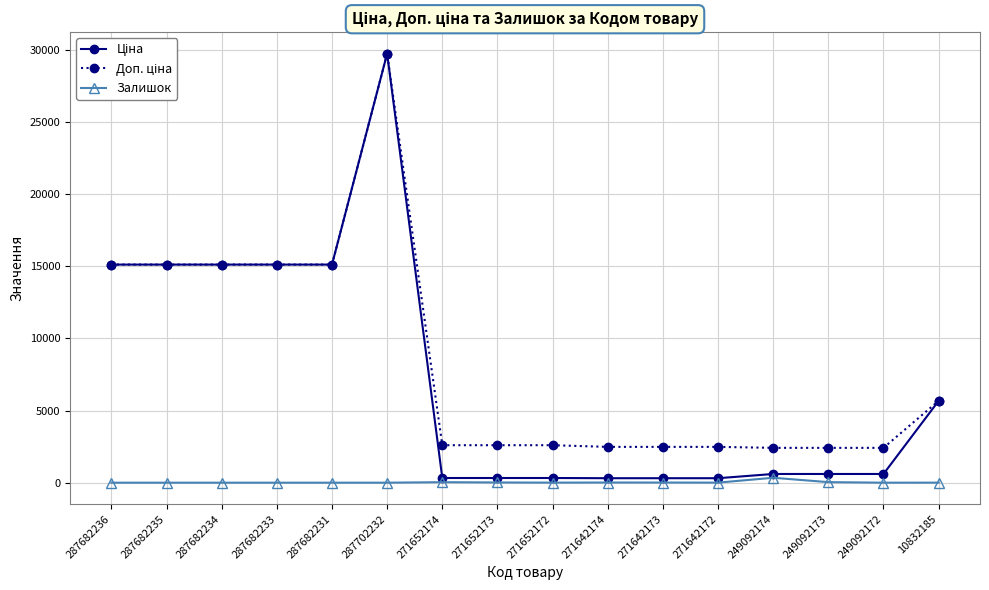

What is the total value across all series at 287682231?

30240.0